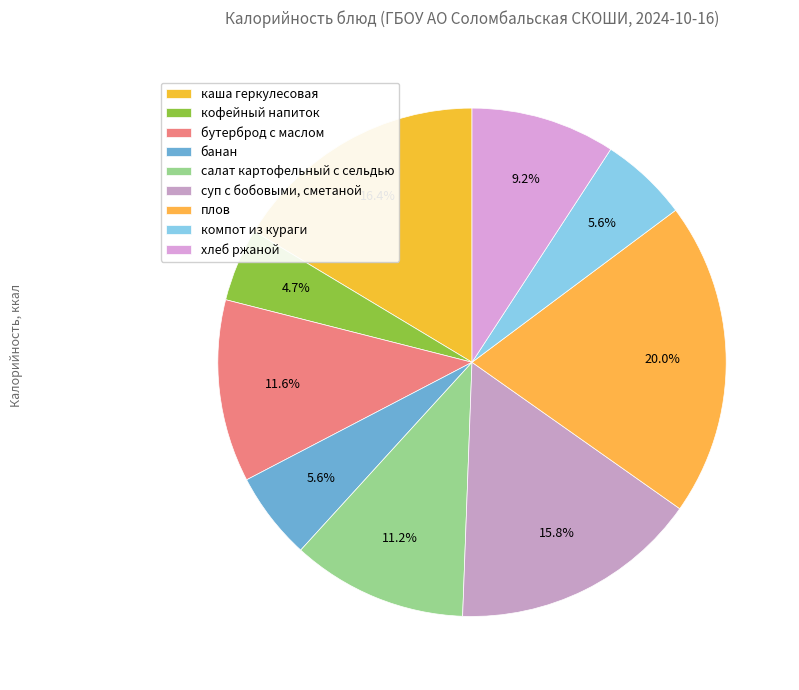

What is the change in value from бутерброд с маслом to суп с бобовыми, сметаной?

+68.6